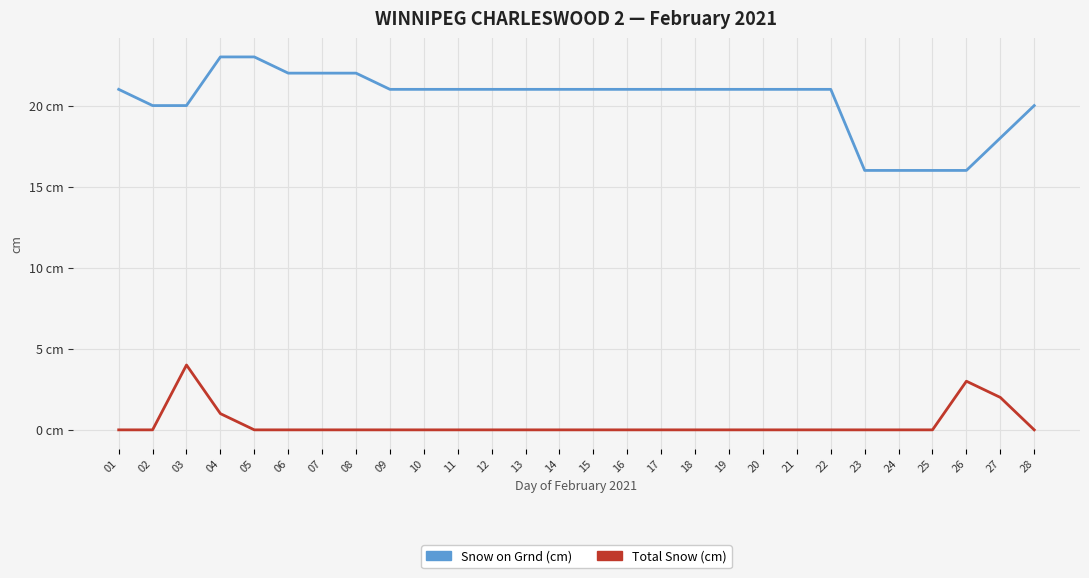

Is it true that Total Snow (cm) equals 0 at 22?

True